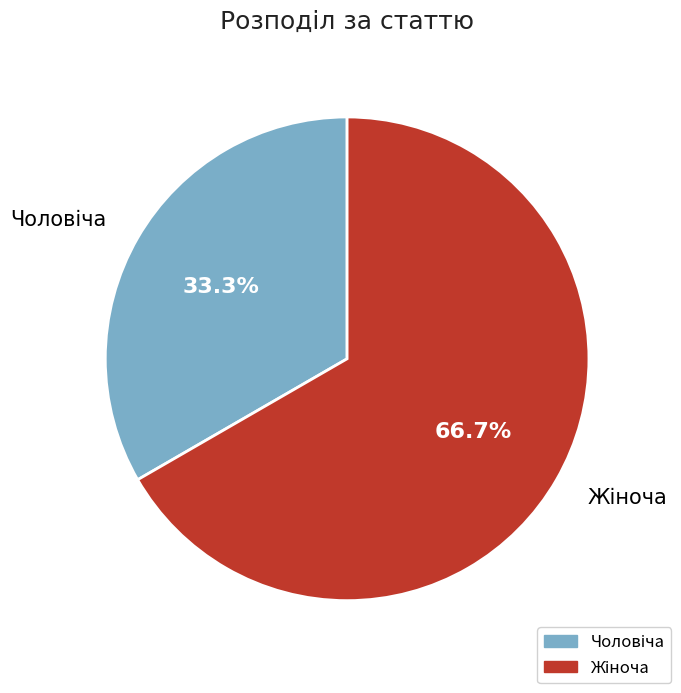

Is there any slice that represents more than half of the pie?

Yes